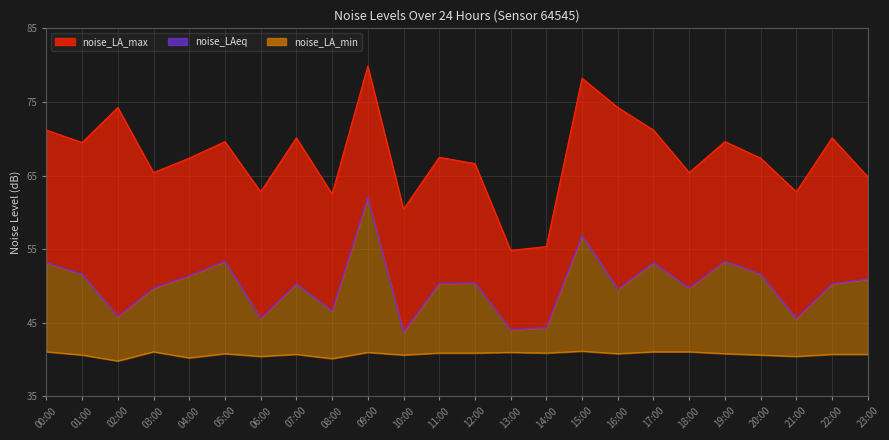

The value at 10:00 is 43.8. True or false?

True